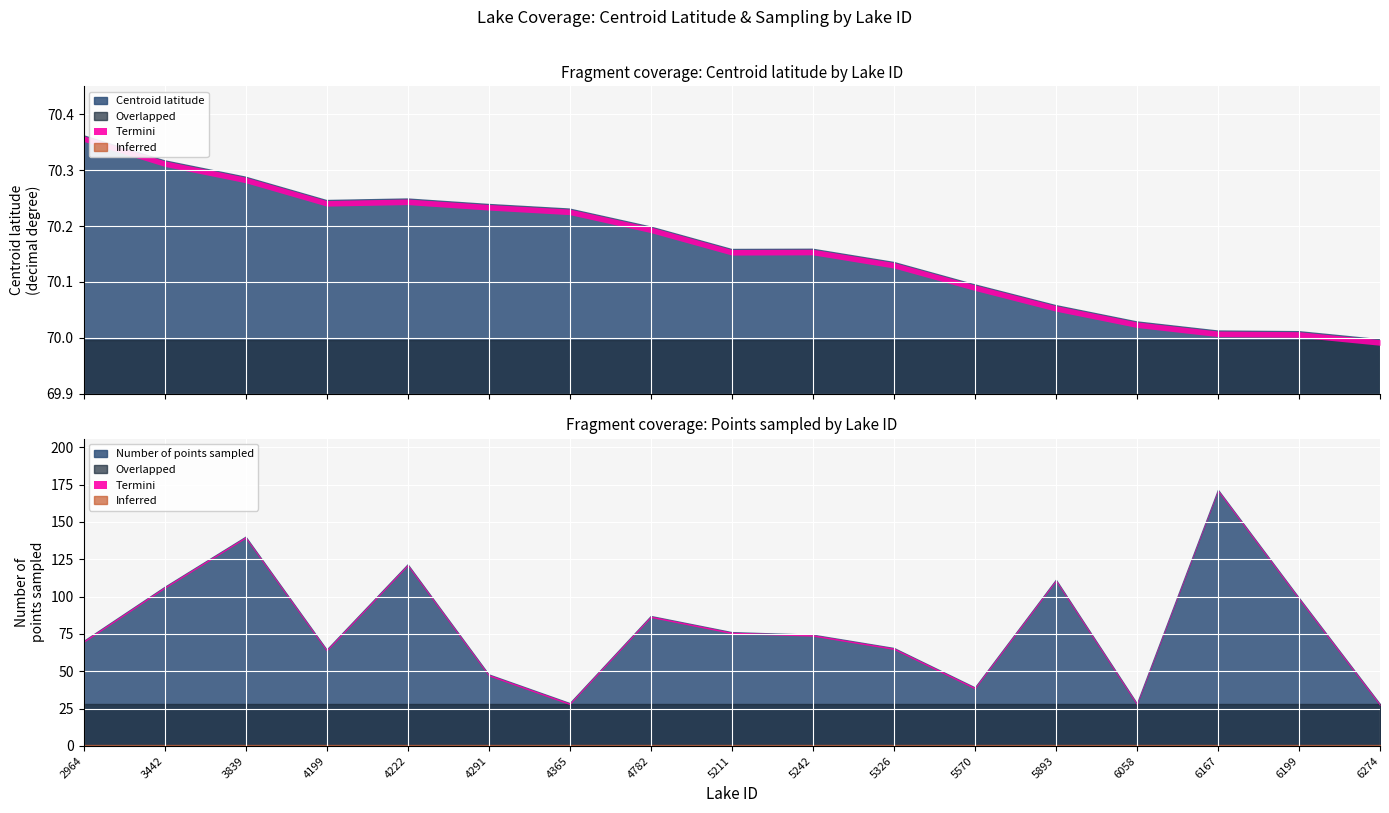

True or false: Centroid latitude and Number of points sampled intersect in this chart.

False